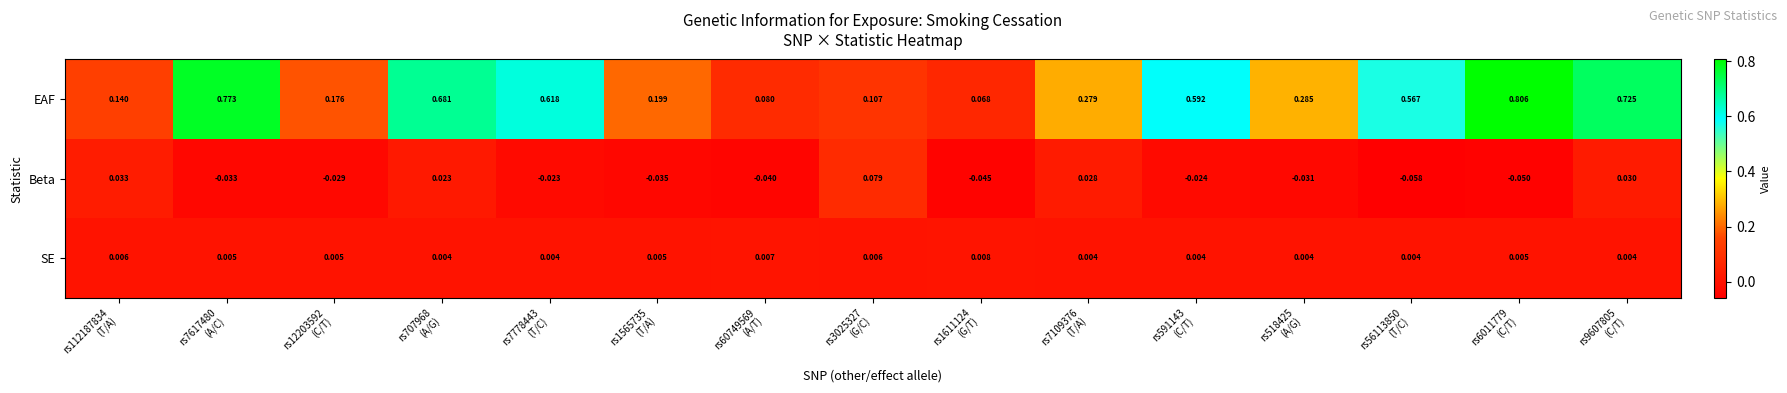

Which series has the largest total across all categories?

EAF